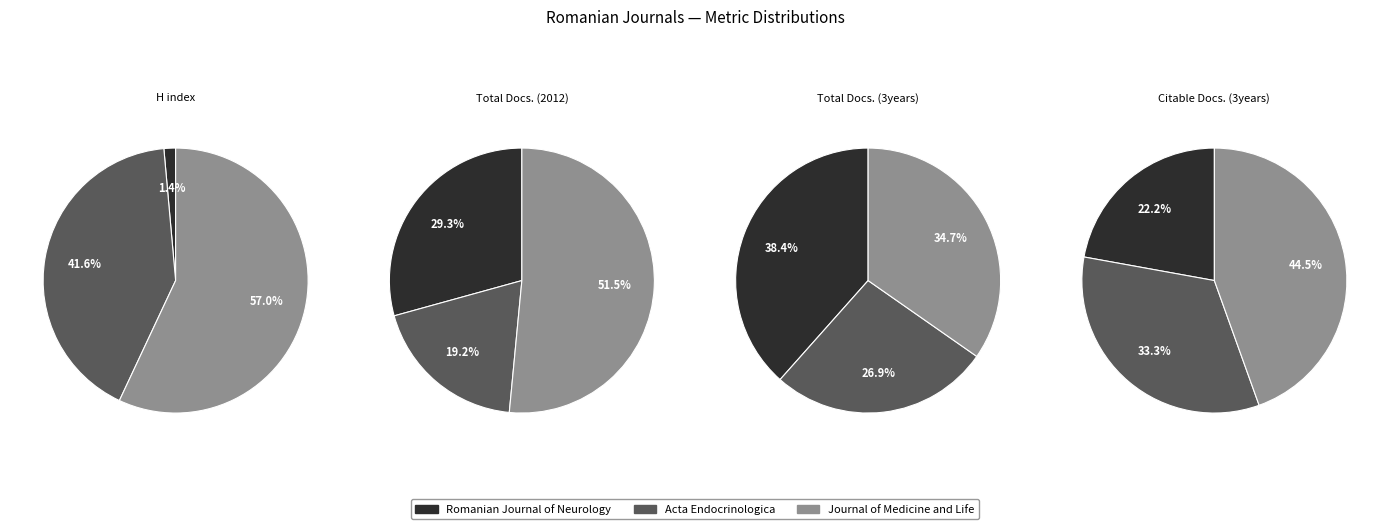

Count the number of slices in the pie.

3